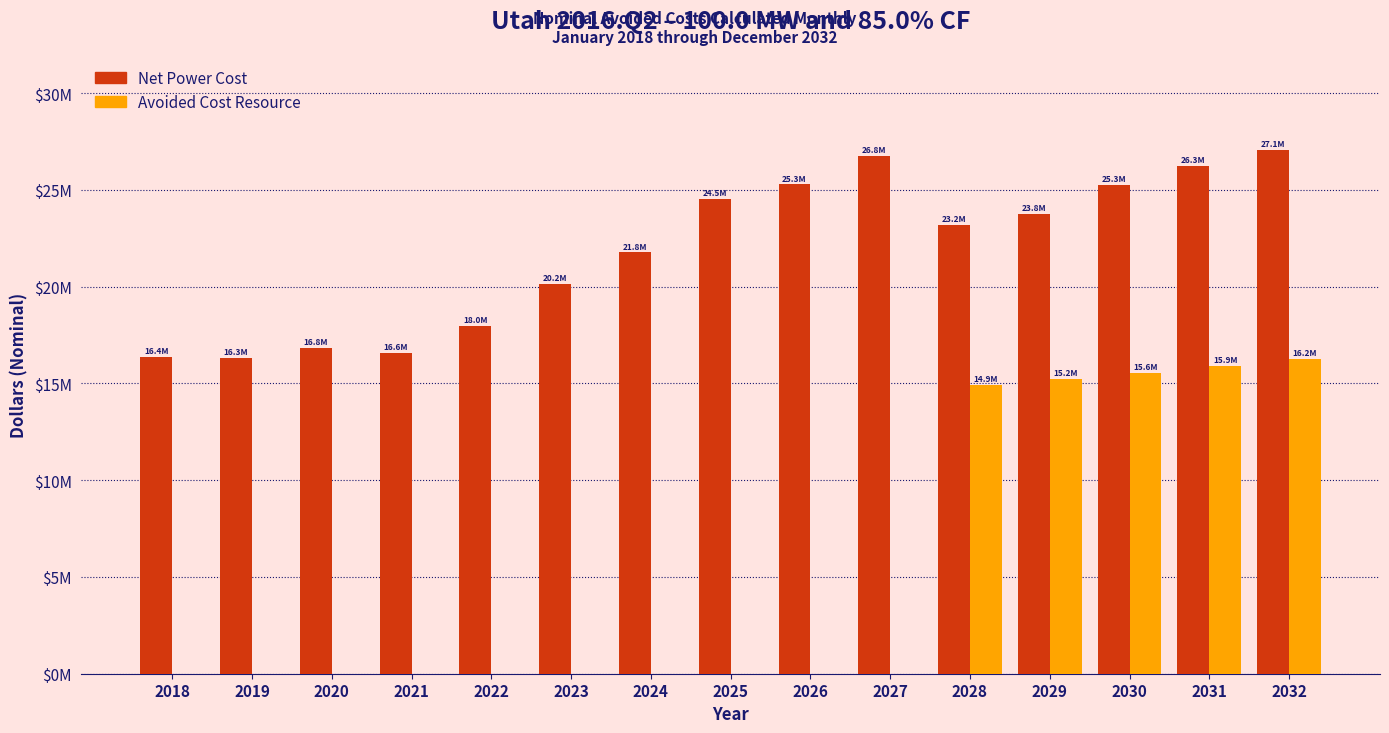

What is the value of the Net Power Cost bar at the 2nd from the left?

16299382.4